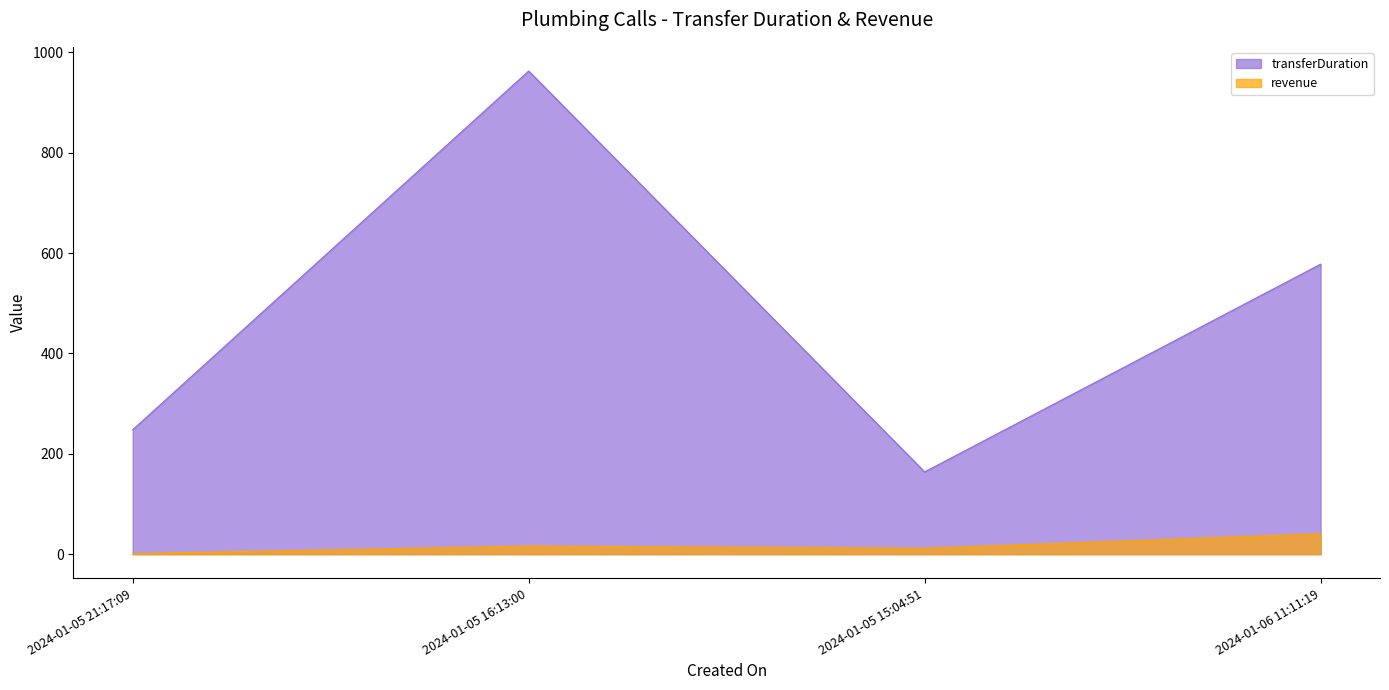

Reading left to right, extract all data points from this chart.

transferDuration: 248.0	963.0	164.0	578.0
revenue: 1.1	16.2	11.8	40.6